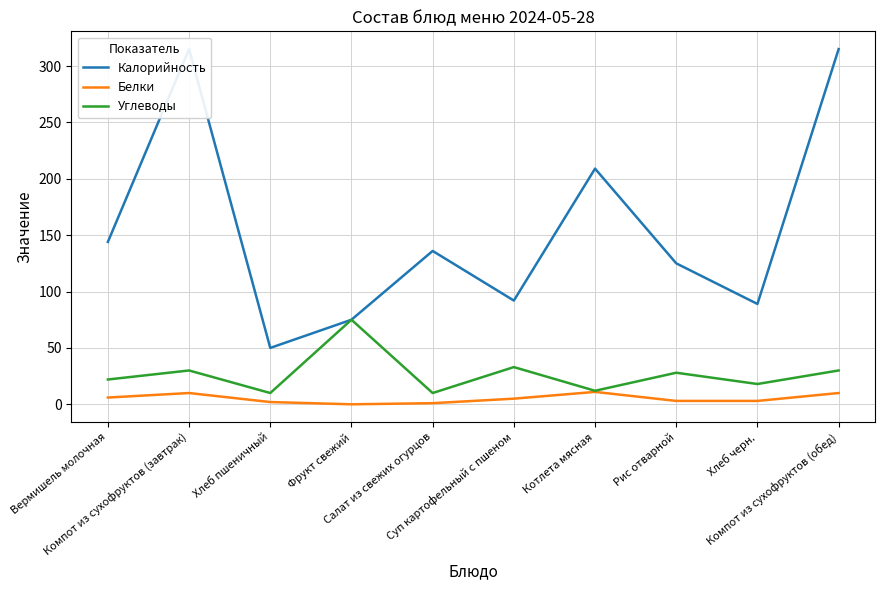

Where is the first local maximum for Углеводы?

Компот из сухофруктов (завтрак)